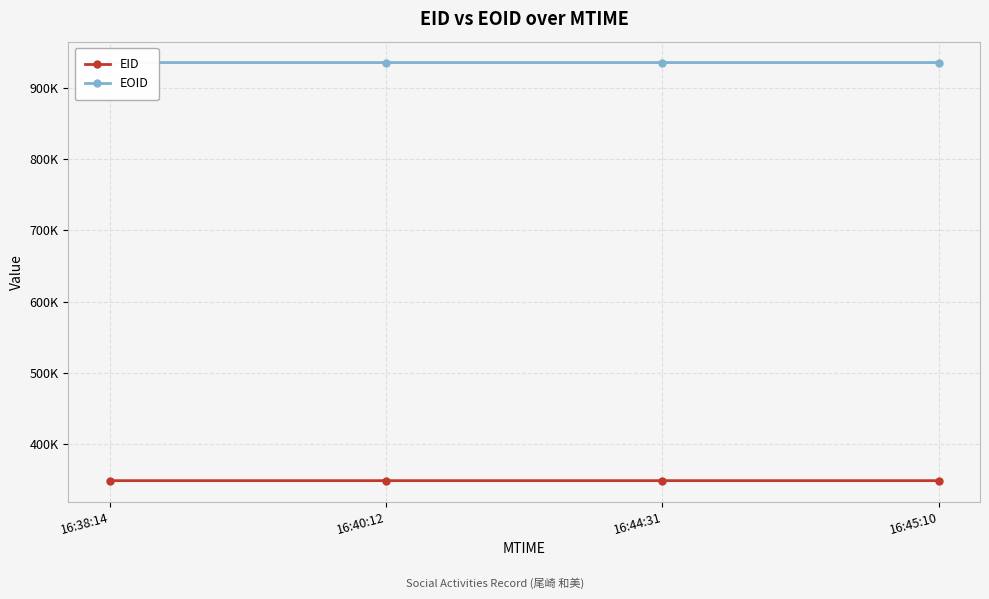

At which category is the sum across all series the highest?

16:45:10